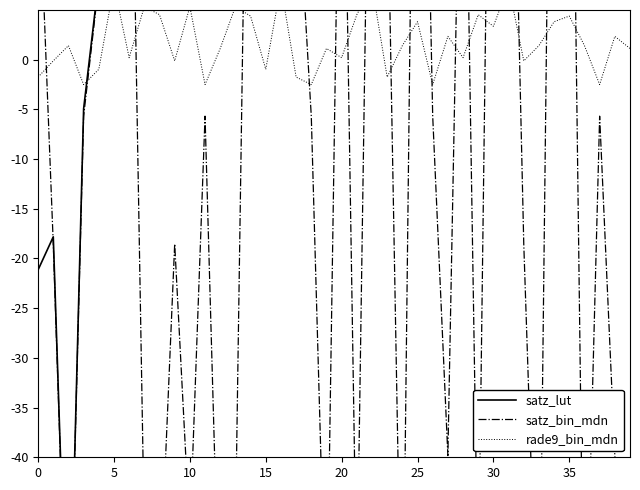

At how many categories does at least one series exceed -51?

40